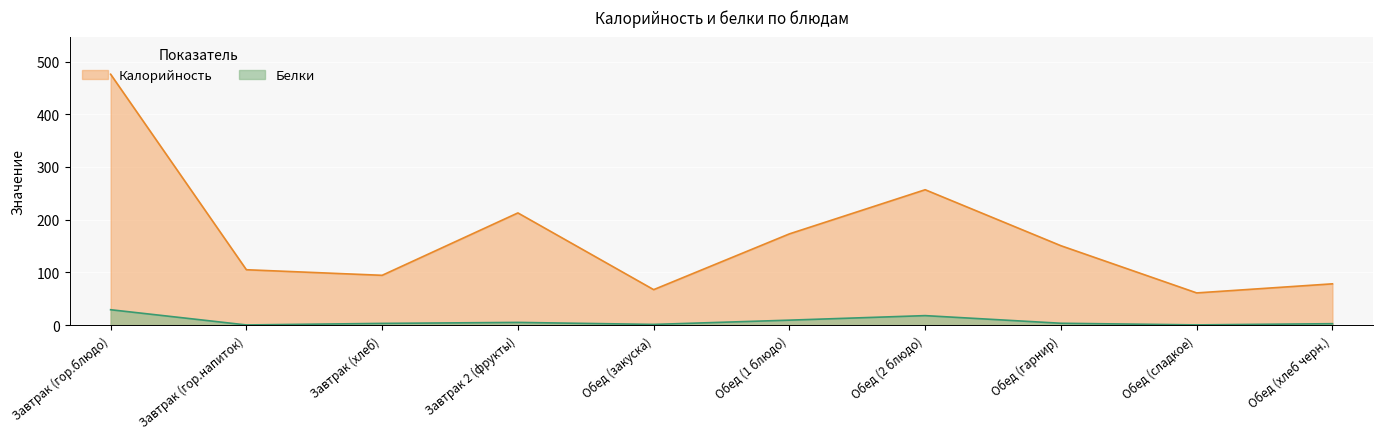

The value of Калорийность at Завтрак 2 (фрукты) is 212.8. True or false?

True